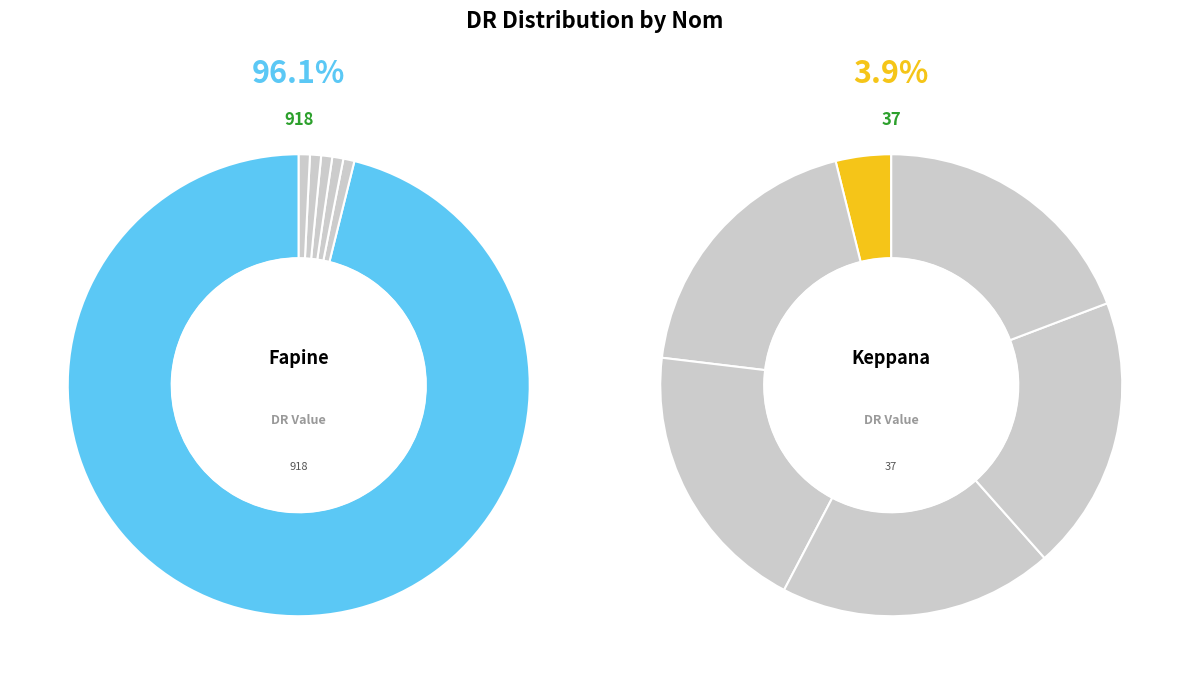

To the nearest percent, what is the average slice percentage?

50%